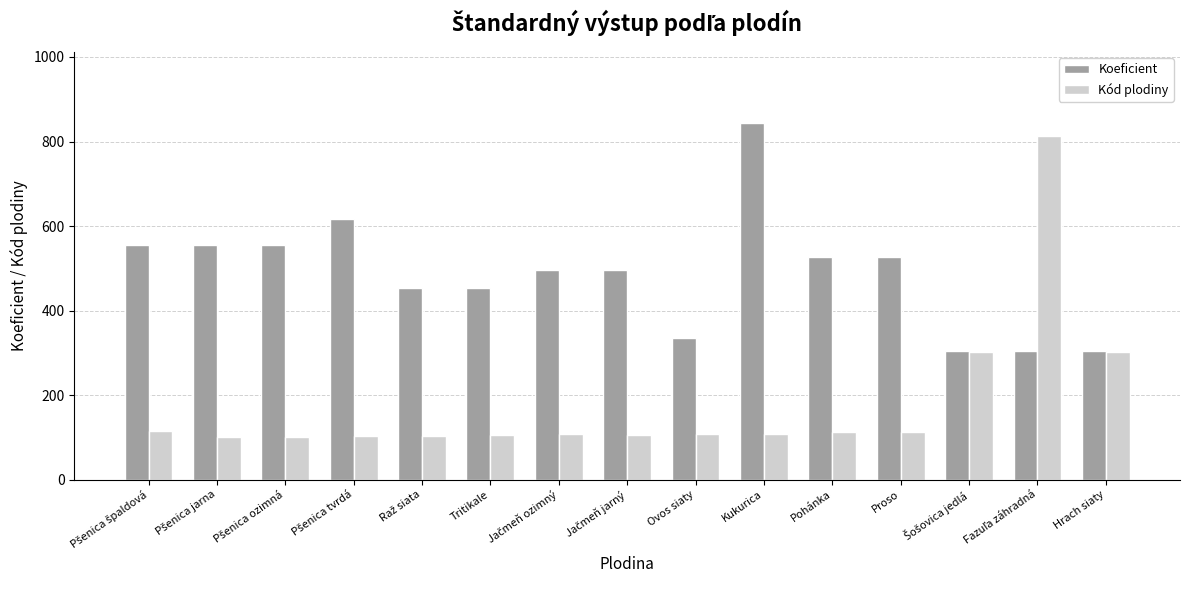

The Koeficient series shows 358 at Proso. True or false?

False